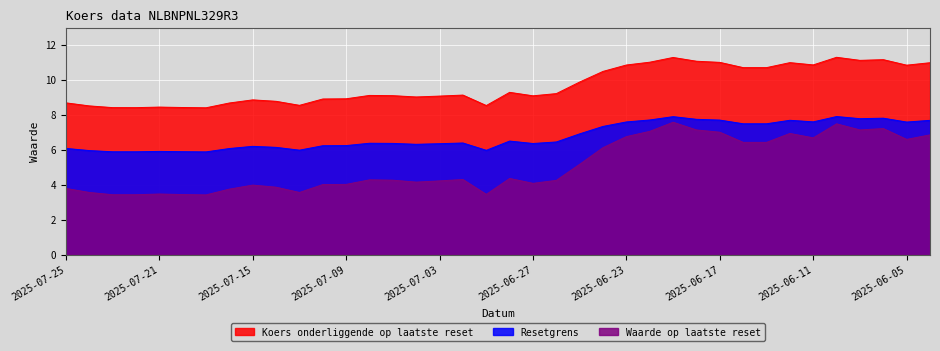

Rank the series by their average value, from lowest to highest.

Waarde op laatste reset, Resetgrens, Koers onderliggende op laatste reset